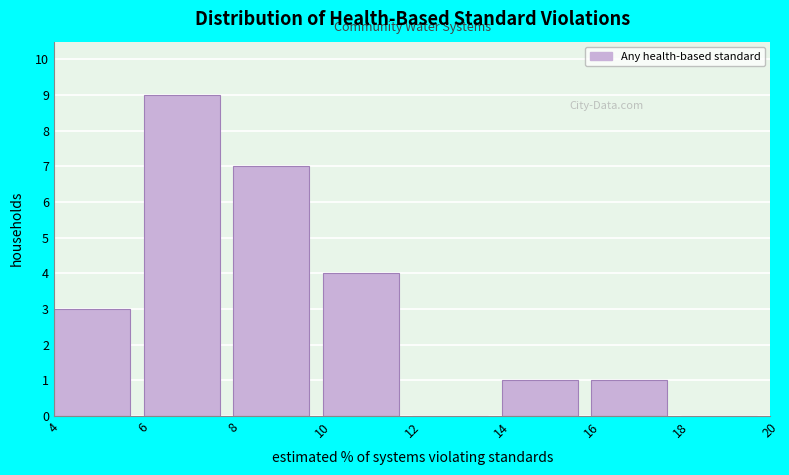

Reading left to right, transcribe this chart: for each bar, give the range it covers on the x-axis and its height. The values are not printed on the chart, so give them approximately, as read against the axis.

4 to 6: 3
6 to 8: 9
8 to 10: 7
10 to 12: 4
12 to 14: 0
14 to 16: 1
16 to 18: 1
18 to 20: 0